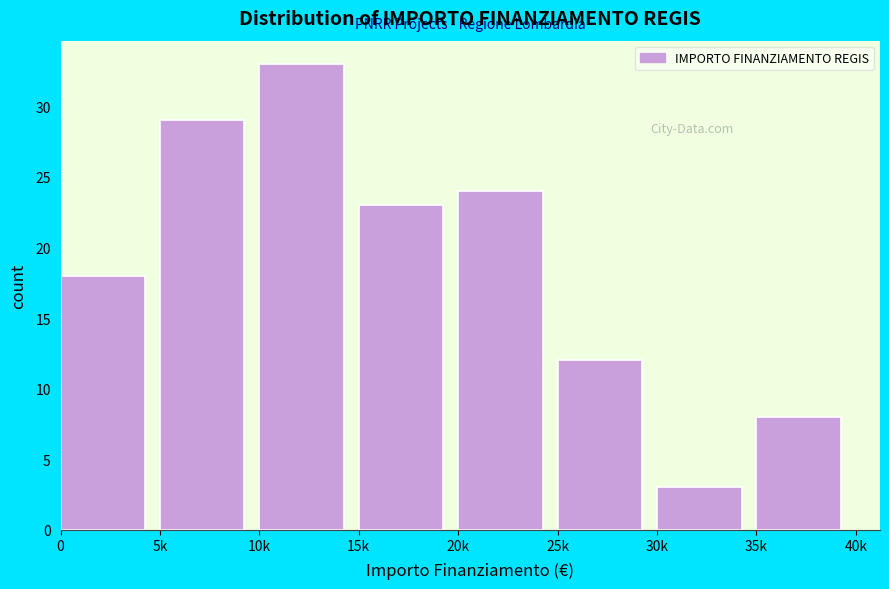

Reading right to left, list all the values displayed in this chart.

35k=8	30k=3	25k=12	20k=24	15k=23	10k=33	5k=29	0=18